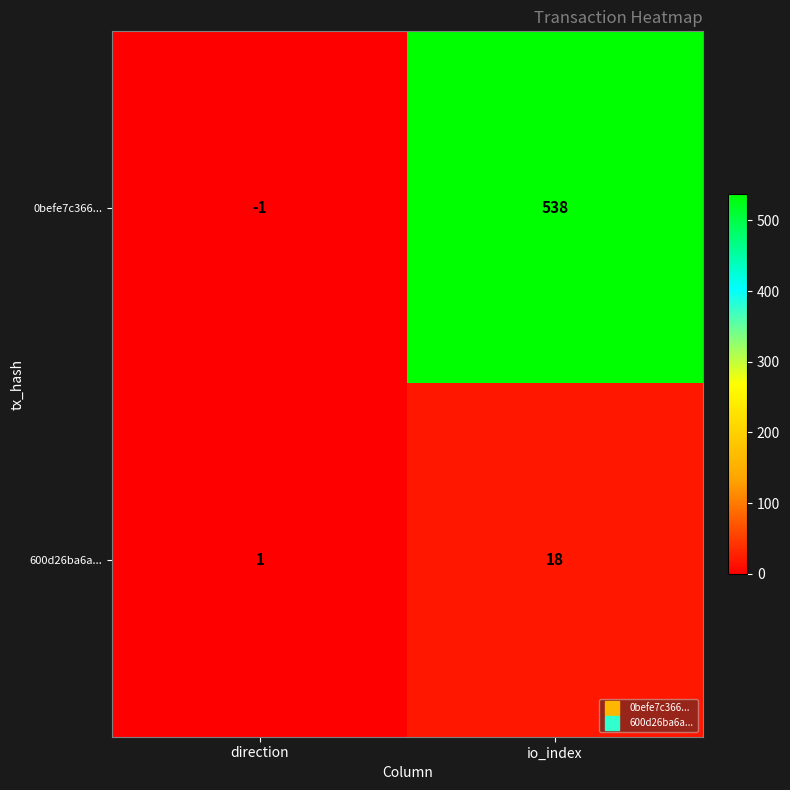

Reading left to right, transcribe all the data shown in this chart.

0befe7c366...: direction=-1	io_index=538
600d26ba6a...: direction=1	io_index=18